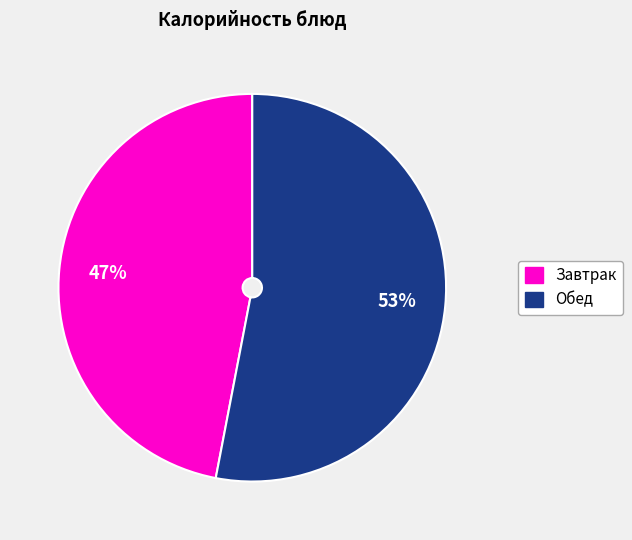

Is there a majority slice in this chart?

Yes